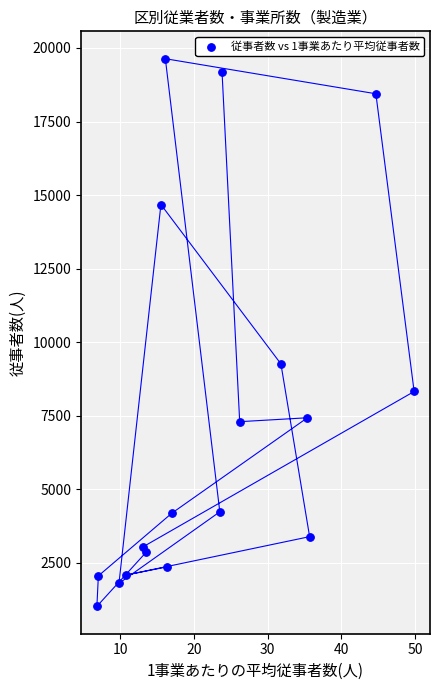

What Y value in the scatter plot is closest to 10329?

9264